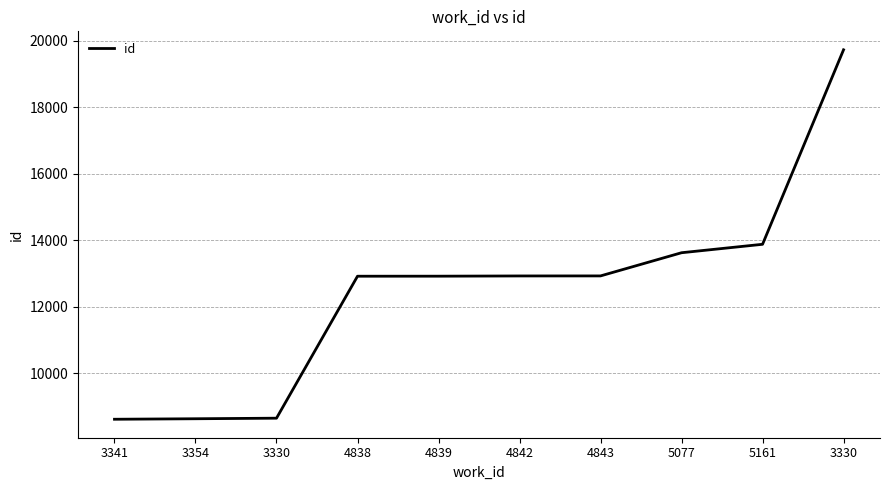

What is the minimum value shown in the chart?

8612